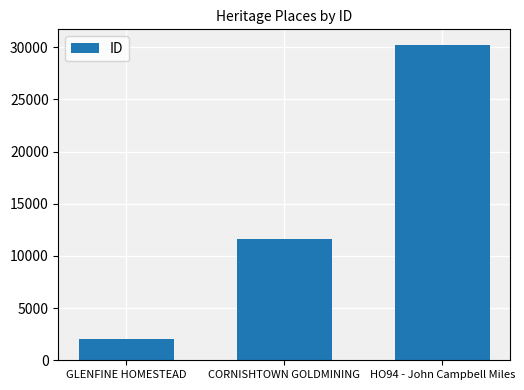

What is the ratio of the value at CORNISHTOWN GOLDMINING to the value at HO94 - John Campbell Miles?

0.4